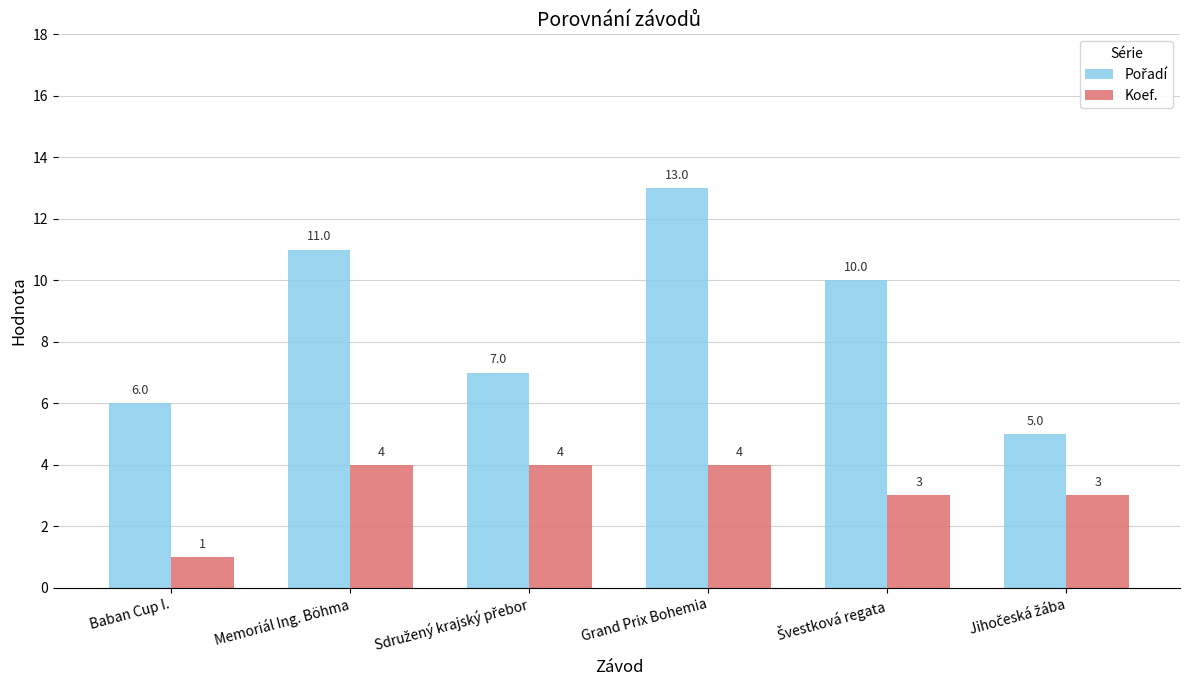

What is the difference between the Koef. values at Baban Cup I. and Grand Prix Bohemia?

3